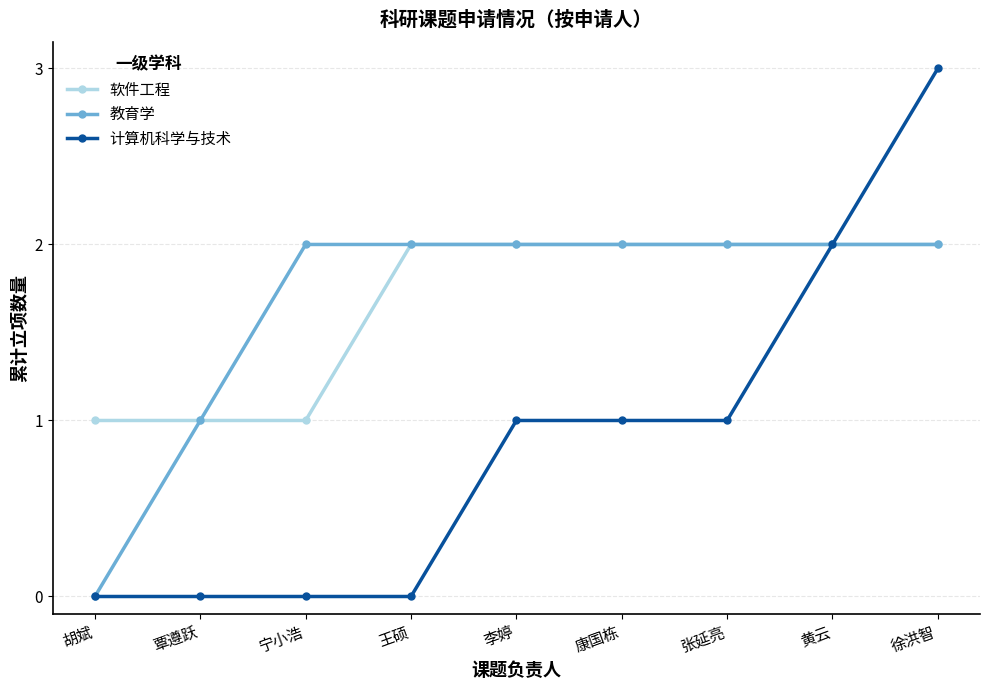

What is the value of the 教育学 point at the 7th from the left?

2